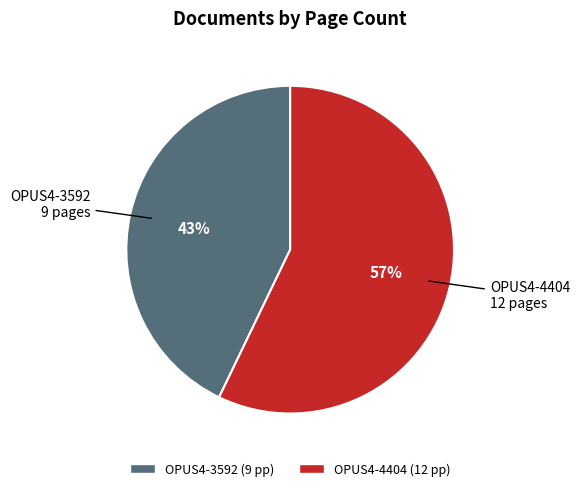

Which slice represents more than half of the pie?

OPUS4-4404